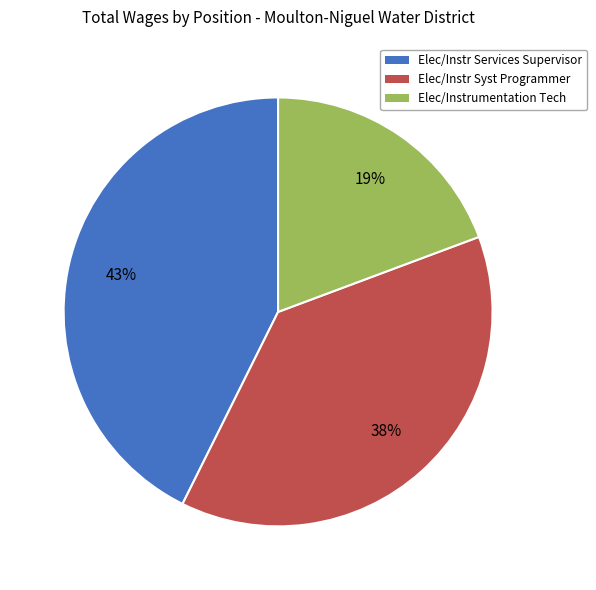

The Elec/Instr Services Supervisor slice represents 35% of the pie. True or false?

False